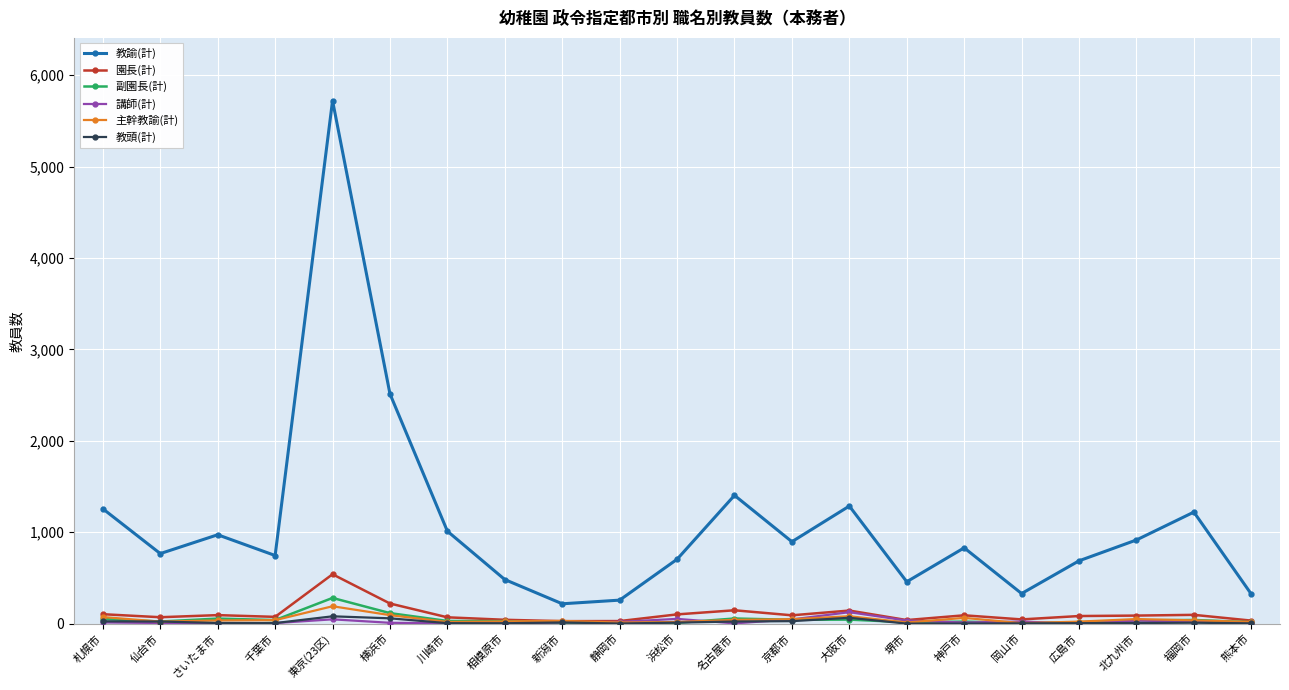

Which series has the largest range (max minus min)?

教諭(計)